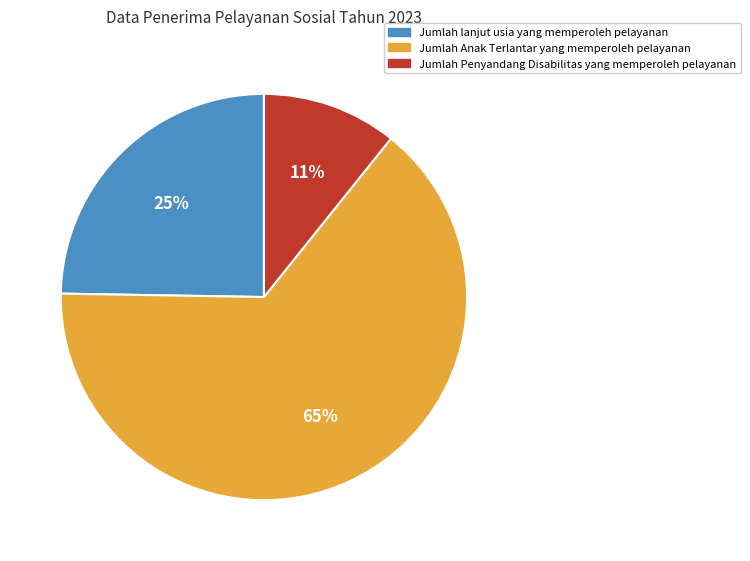

Combined, do Jumlah Anak Terlantar yang memperoleh pelayanan and Jumlah Penyandang Disabilitas yang memperoleh pelayanan account for over 50%?

Yes